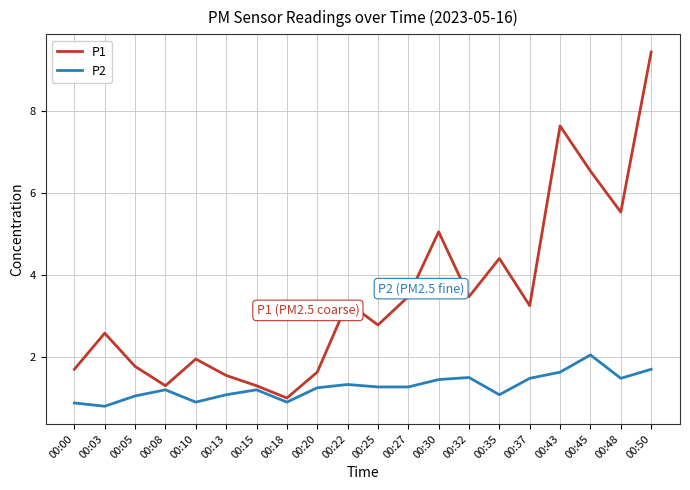

What is the difference between the P1 values at 00:08 and 00:43?

6.3